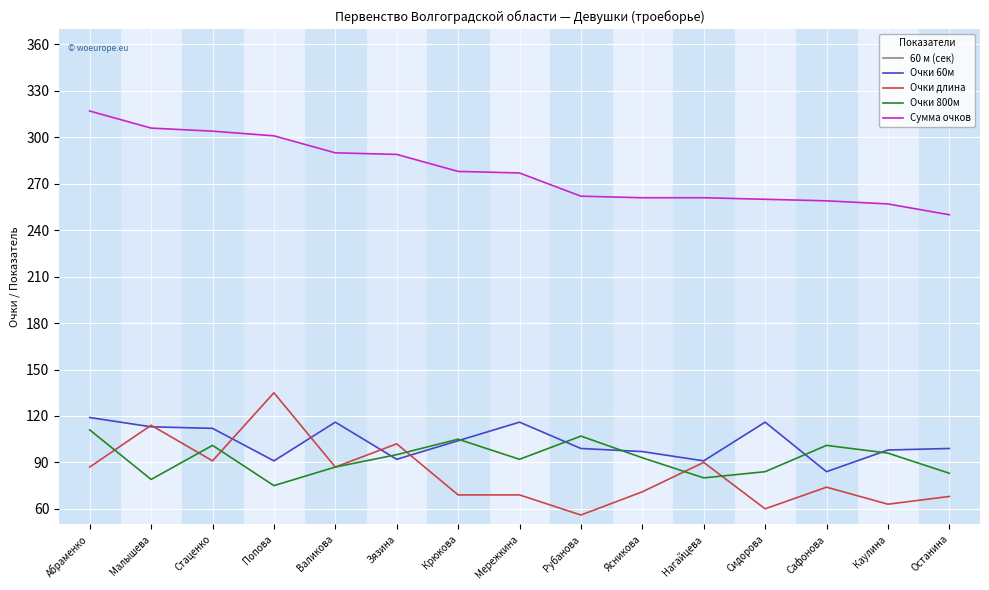

In 60 м (сек), how many points are lower than both neighbors (excluding endpoints)?

3